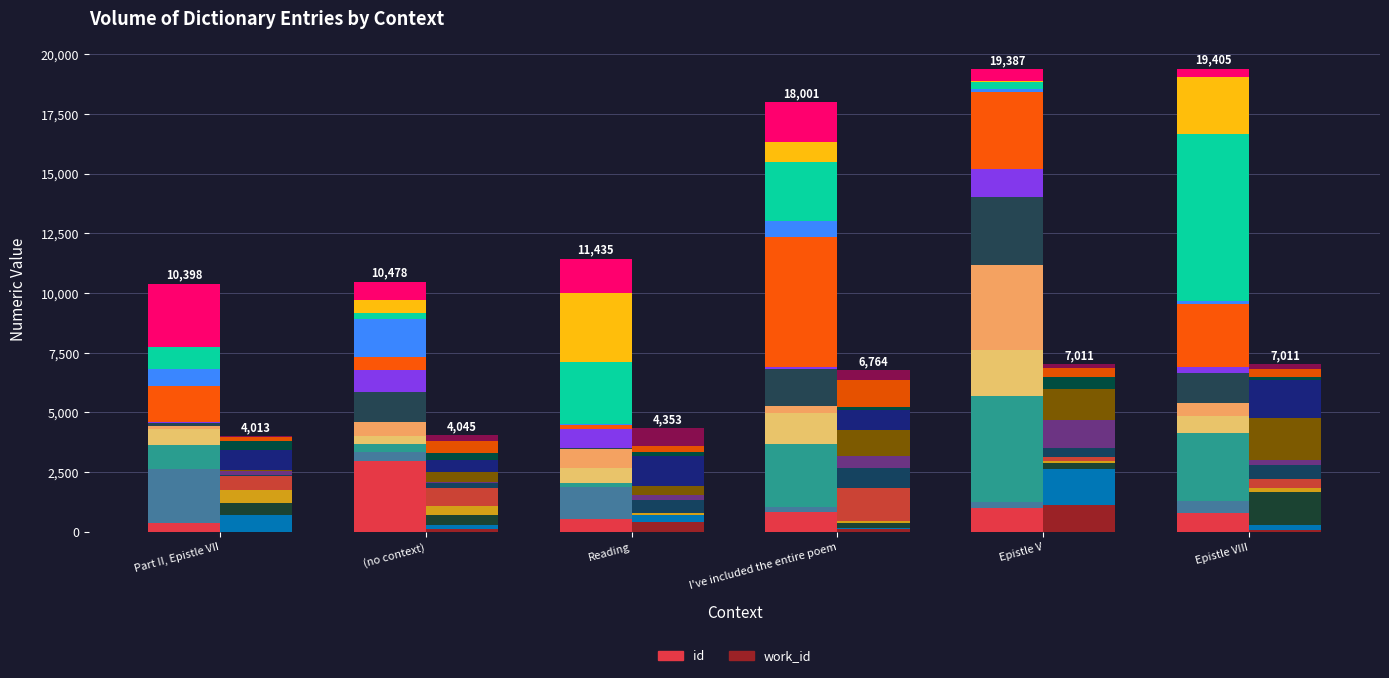

Reading left to right, extract all data points from this chart.

id_seg_0: Part II, Epistle VII=353.7	(no context)=2950.9	Reading=526.6	I've included the entire poem=823.5	Epistle V=1005.9	Epistle VIII=795.0
work_id_seg_0: Part II, Epistle VII=2.3	(no context)=128.8	Reading=393.9	I've included the entire poem=134.6	Epistle V=1108.9	Epistle VIII=62.3